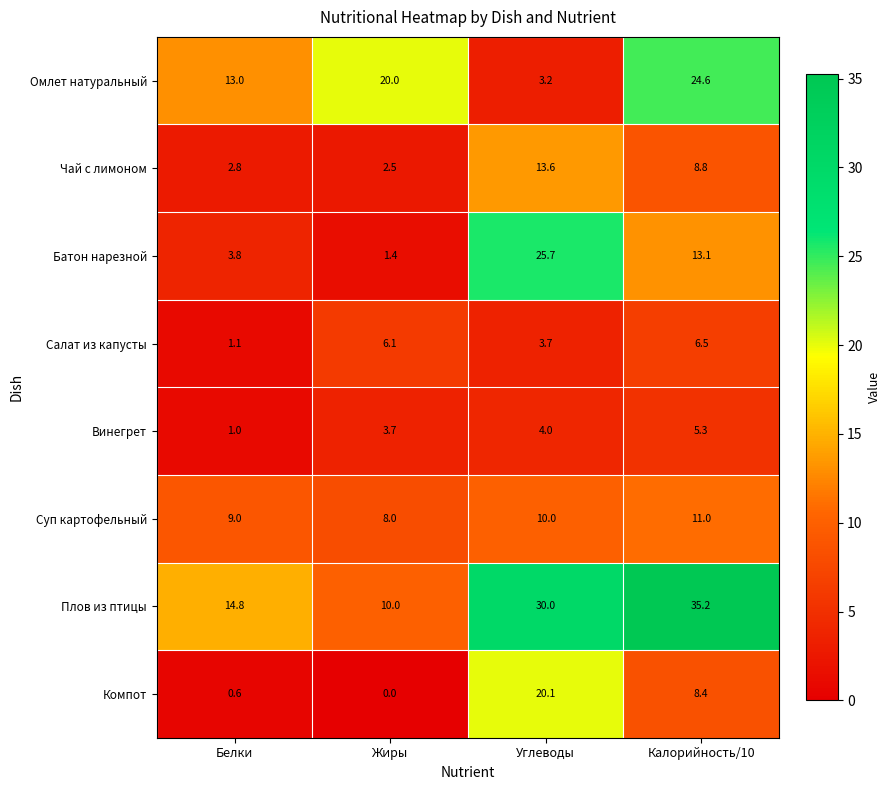

What is the approximate value of Батон нарезной at Углеводы?

25.7